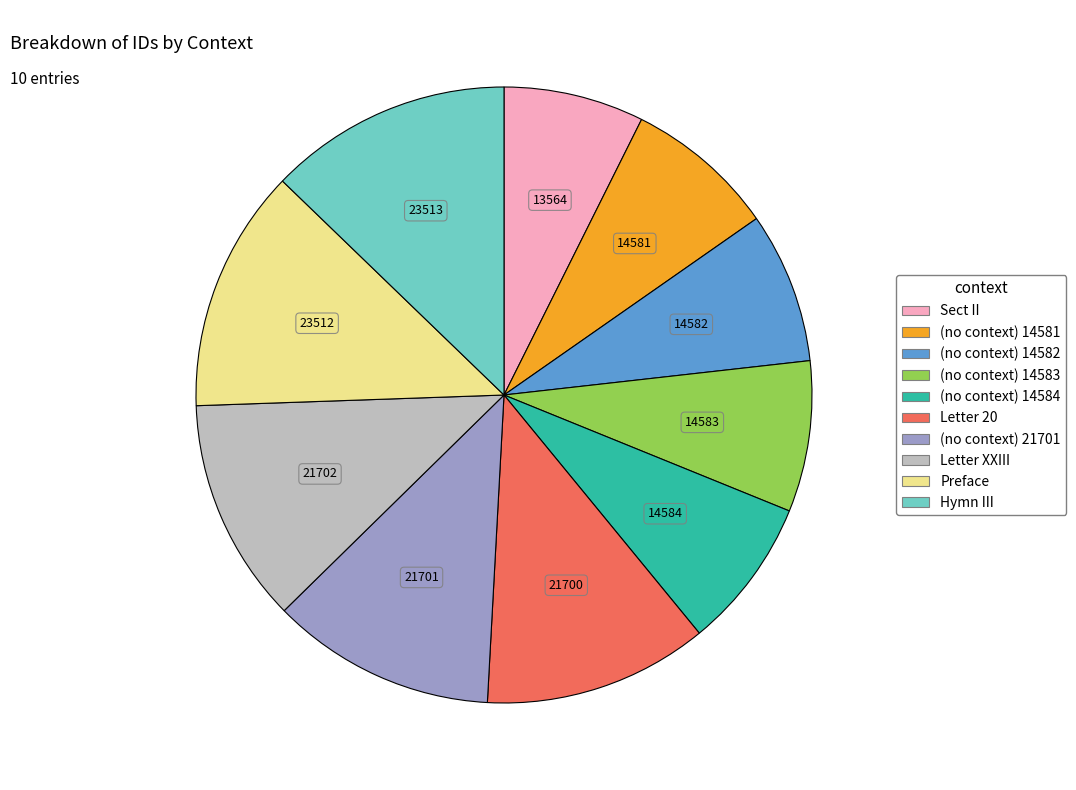

What is the ratio of the value at (no context) 14584 to the value at (no context) 14582?

1.0